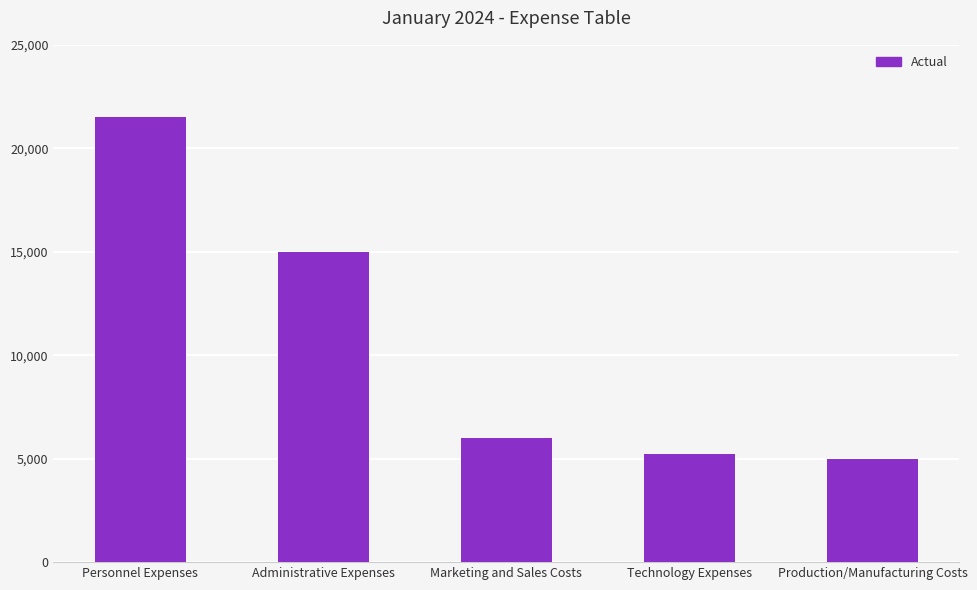

Reading left to right, extract all data points from this chart.

Personnel Expenses=21500	Administrative Expenses=15000	Marketing and Sales Costs=6000	Technology Expenses=5250	Production/Manufacturing Costs=5000